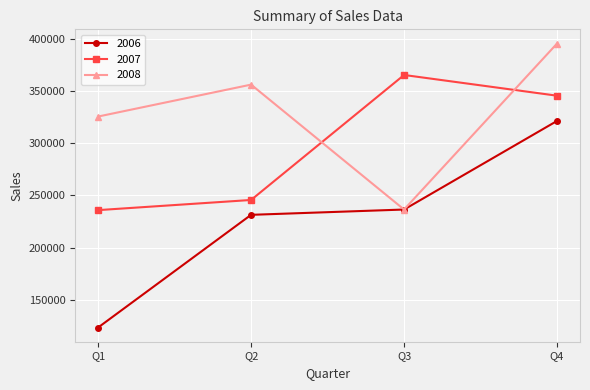

At which category does the chart reach its minimum across all series?

Q1